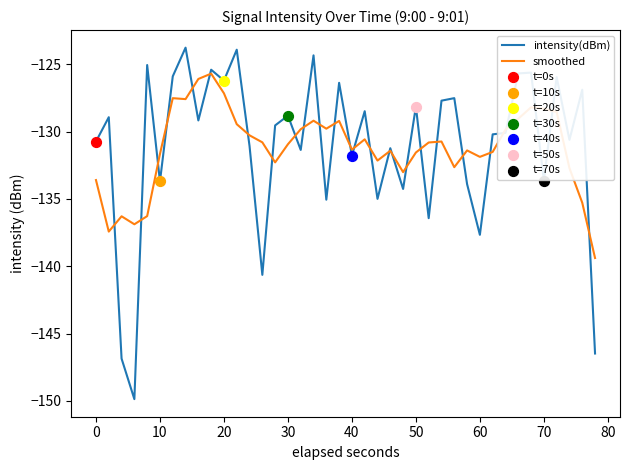

Rank the series by their maximum value, from highest to lowest.

intensity(dBm), smoothed